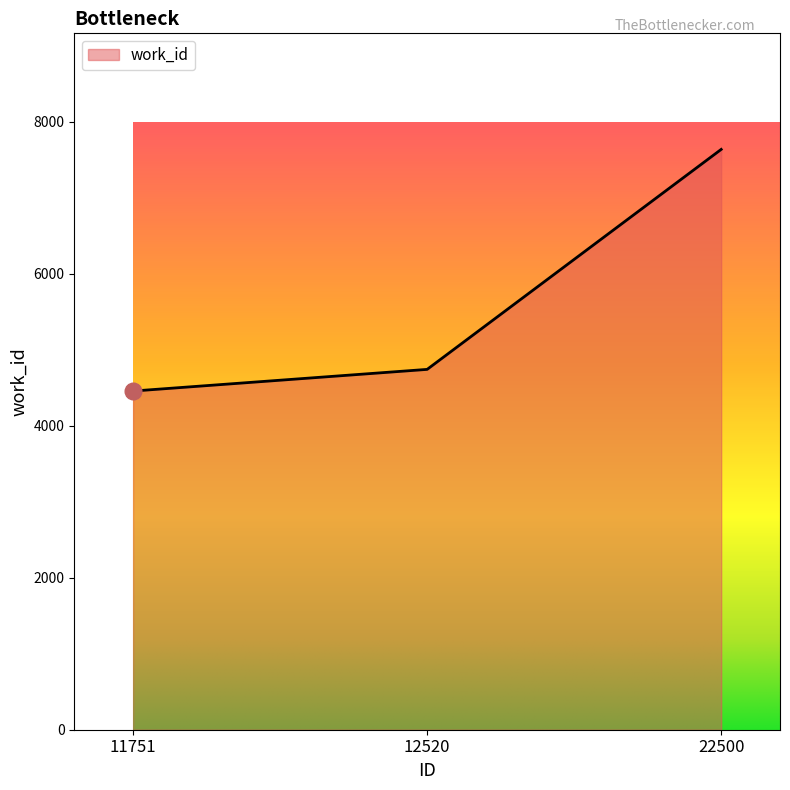

Rank the categories by value from highest to lowest.

22500, 12520, 11751